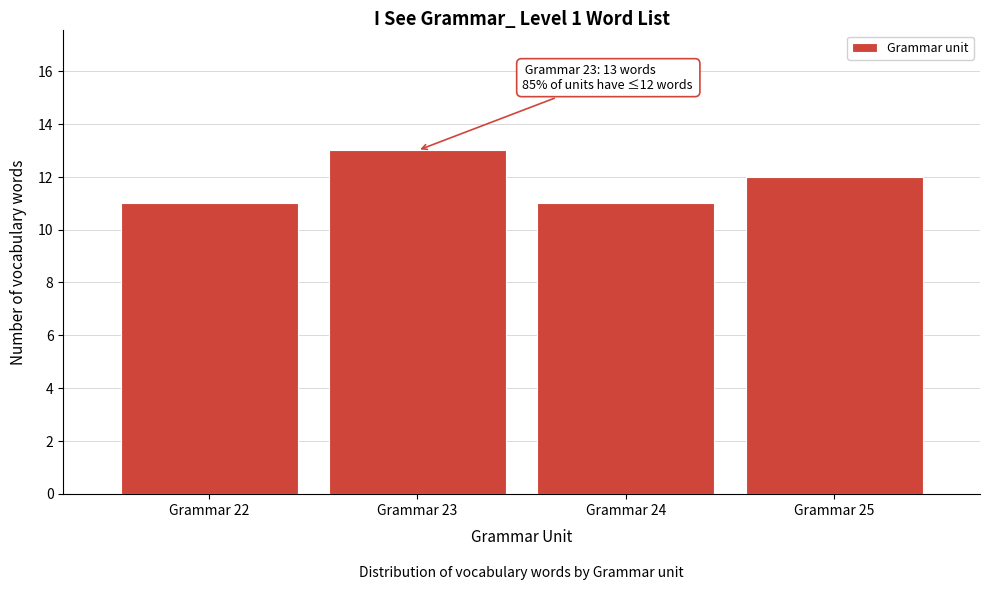

Reading left to right, list all the values displayed in this chart.

Grammar 22=11	Grammar 23=13	Grammar 24=11	Grammar 25=12